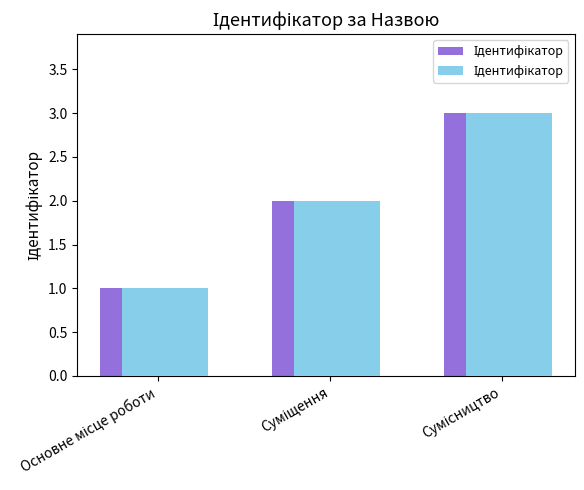

Which label corresponds to the smallest value in the chart?

Основне місце роботи